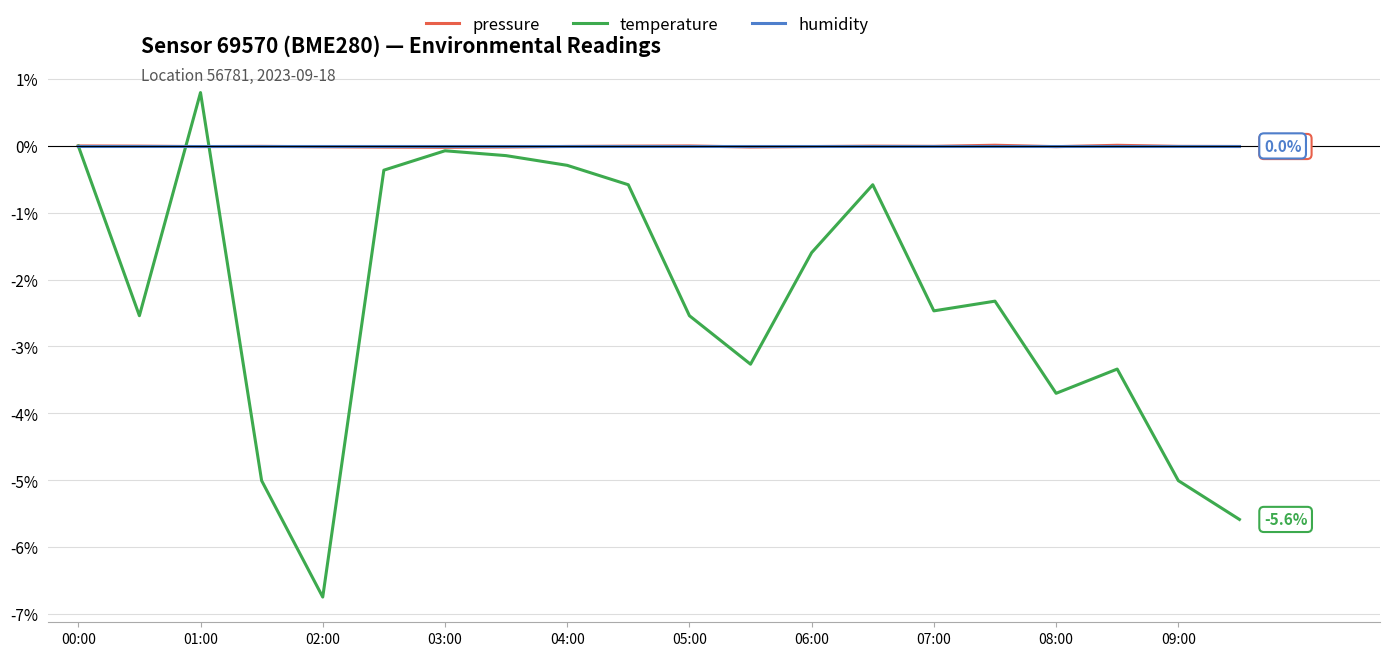

Which series has the largest range (max minus min)?

temperature